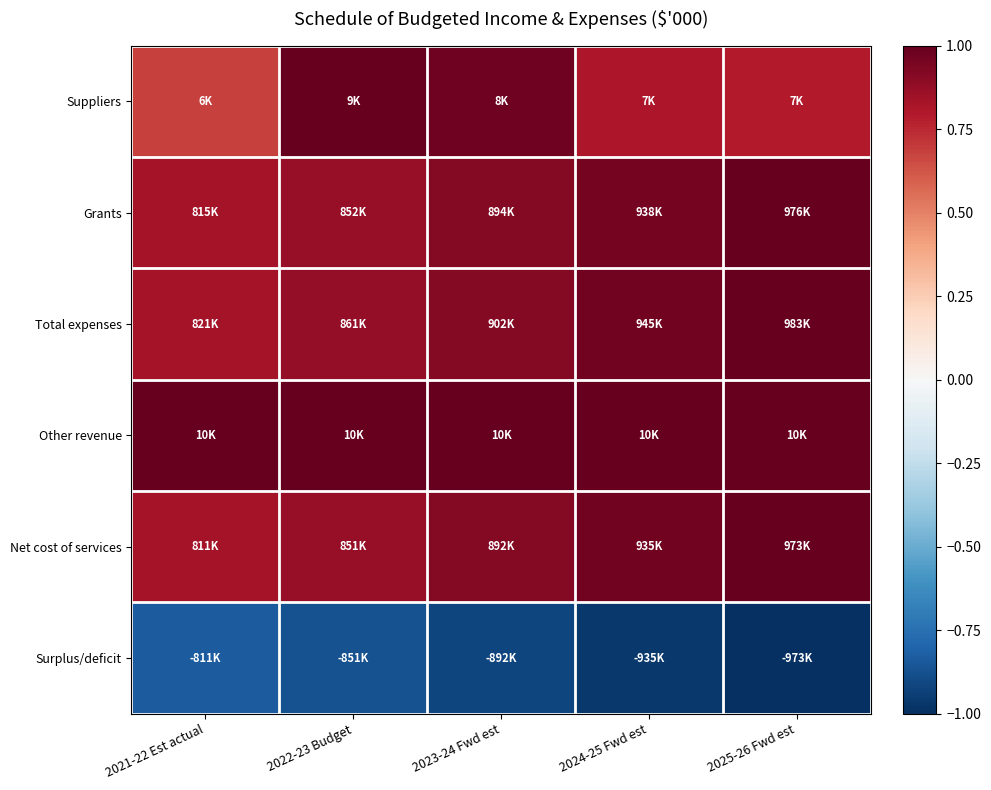

What is the spread (max minus min) of values at 2022-23 Budget?

1.9